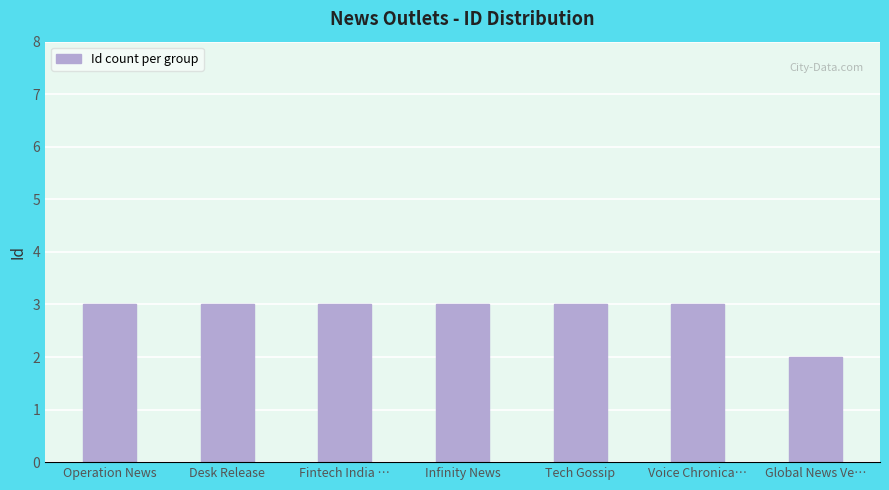

What is the greatest value displayed?

3